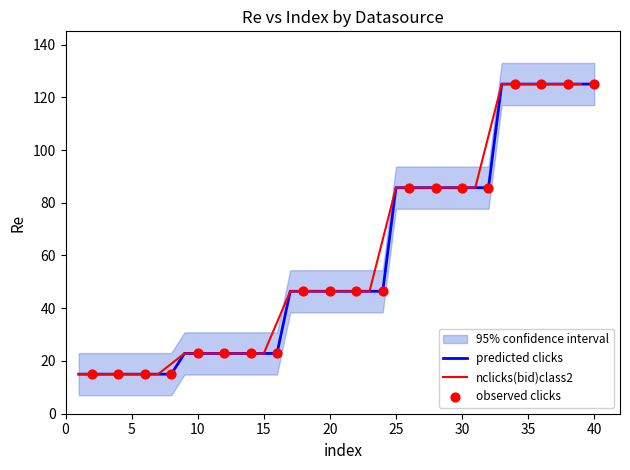

What is the maximum value for nclicks(bid)class2?

125.0